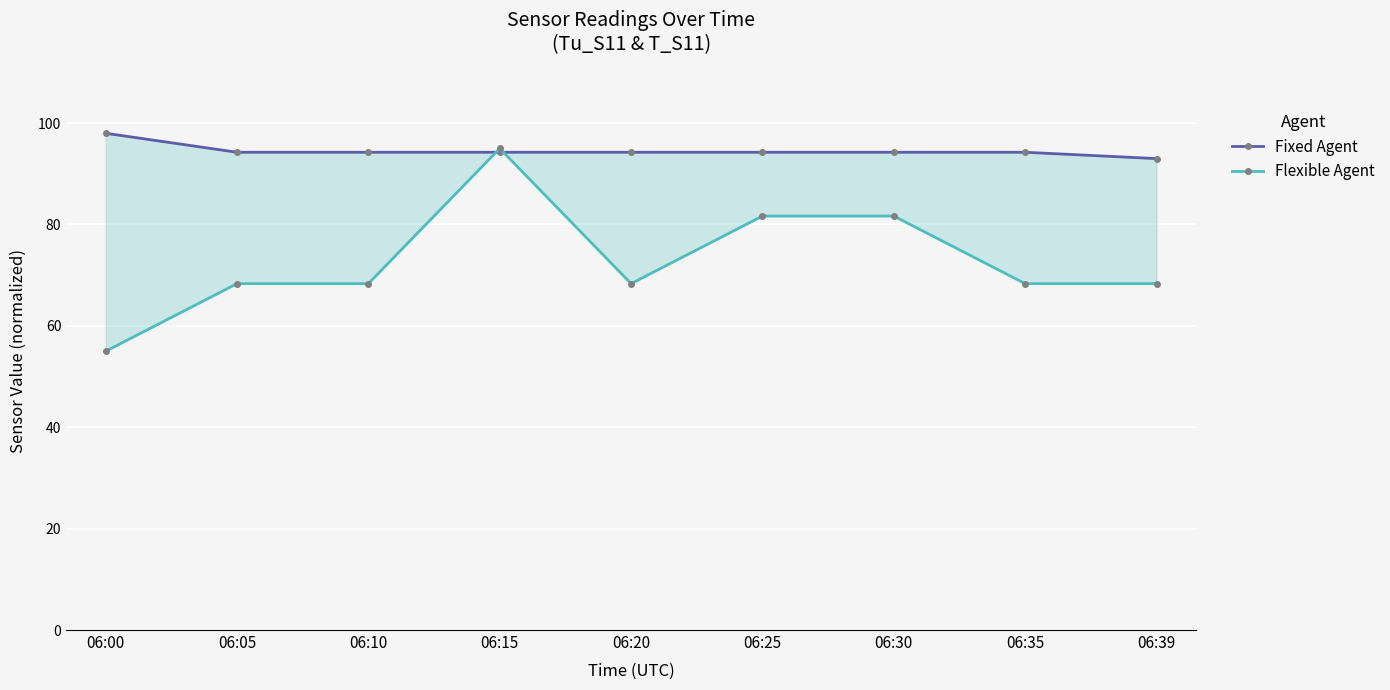

How many data points in Flexible Agent are above 68?

8